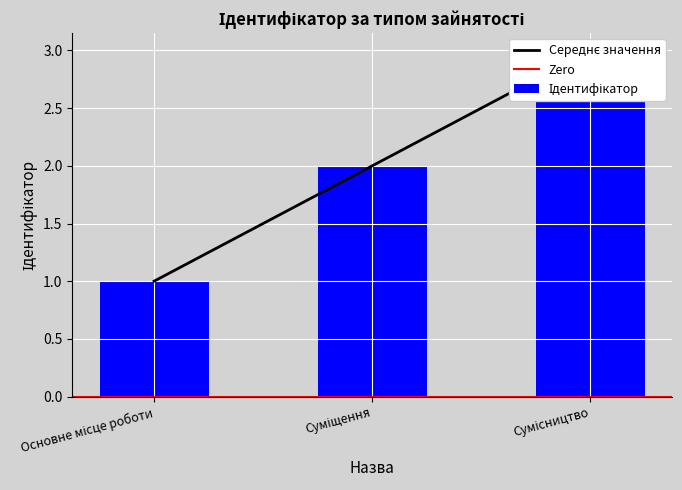

What is the sum of all values?

6